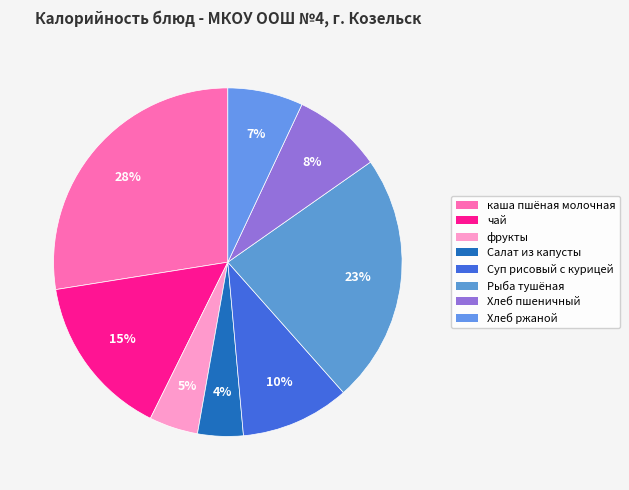

Does any single category account for the majority?

No